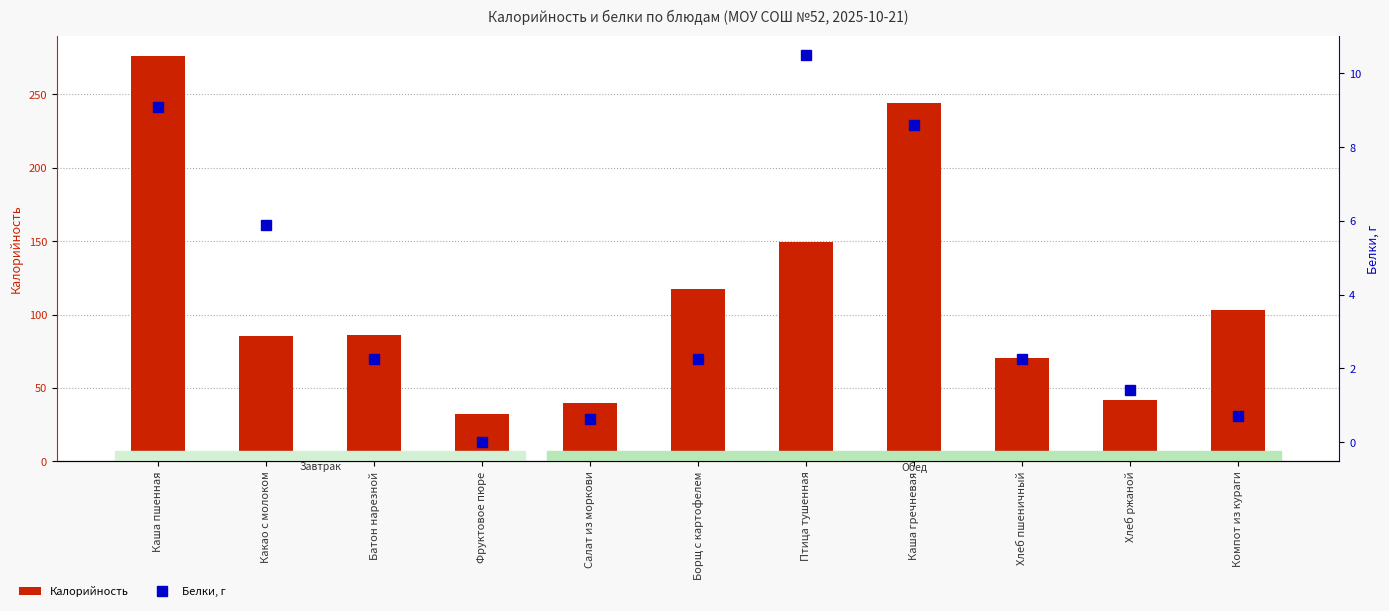

Reading left to right, extract all data points from this chart.

Калорийность: 276.2	85.3	85.8	32.4	39.9	117.5	149.4	243.8	70.1	42.0	103.3
Белки, г: 9.1	5.9	2.2	0.0	0.6	2.2	10.5	8.6	2.2	1.4	0.7